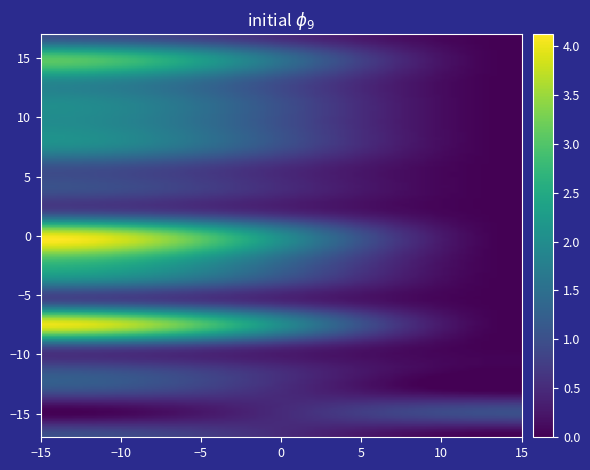

What is the greatest value displayed?

4